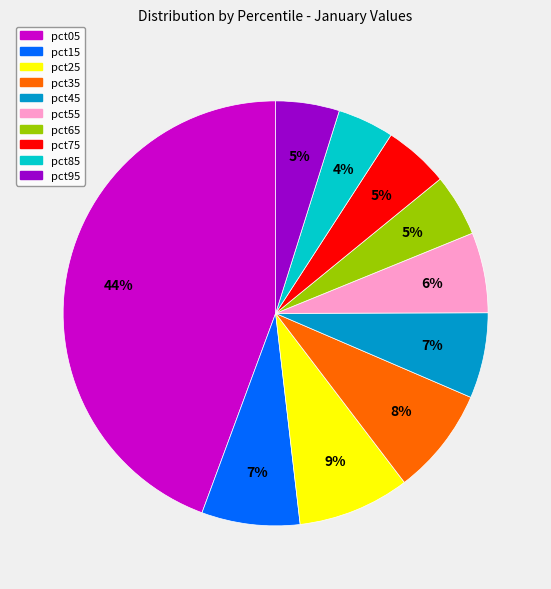

What percentage is the pct15 slice, to the nearest percent?

7%